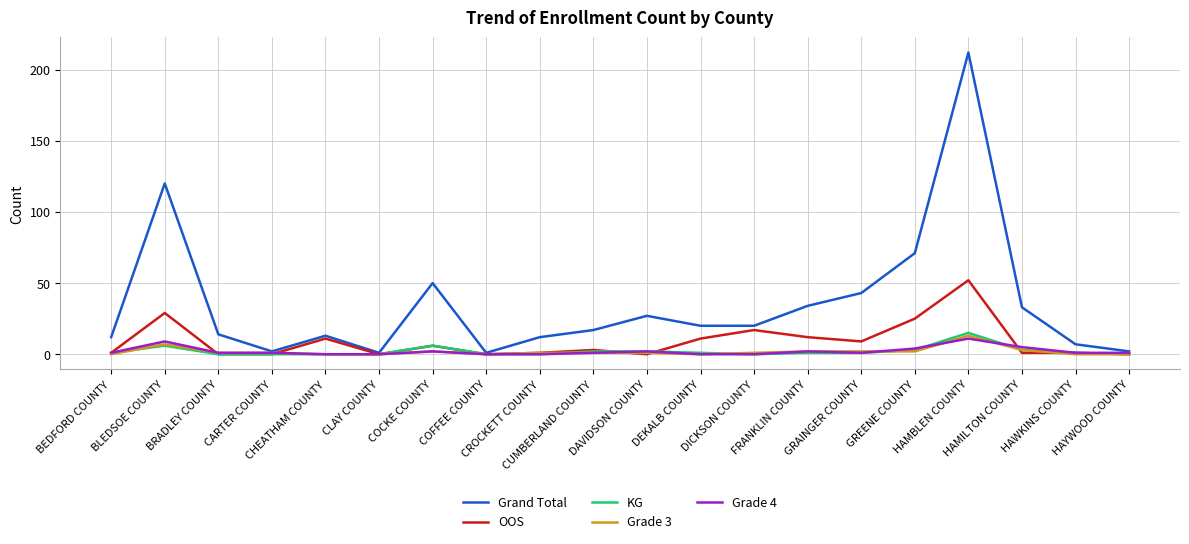

What is the average value of the KG series?

2